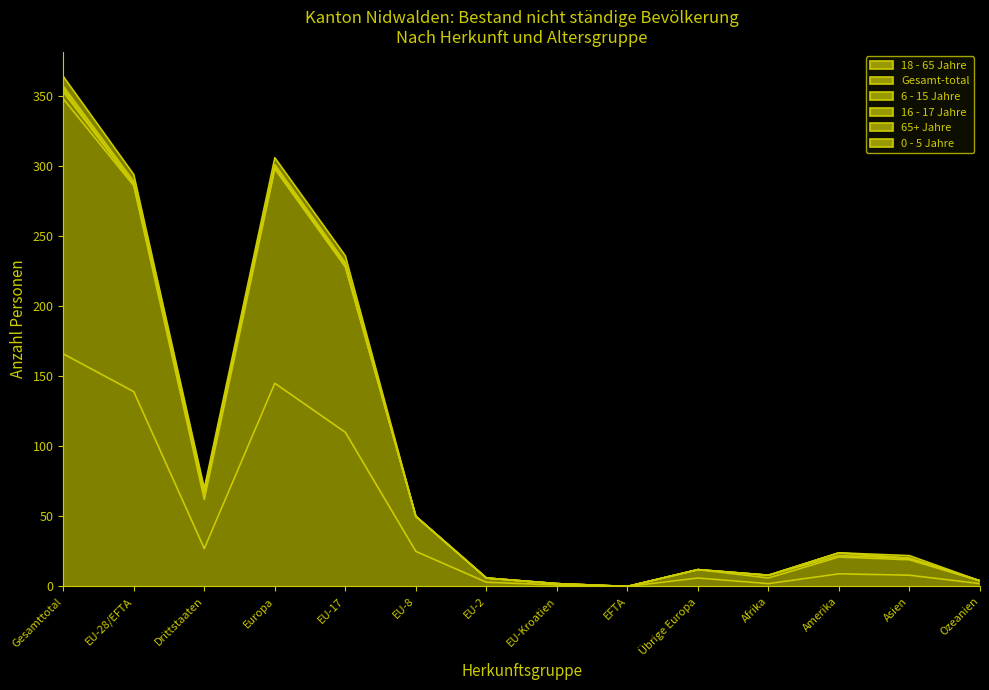

Reading left to right, list all the values displayed in this chart.

18 - 65 Jahre: Gesamttotal=166	EU-28/EFTA=139	Drittstaaten=27	Europa=145	EU-17=110	EU-8=25	EU-2=3	EU-Kroatien=1	EFTA=0	Übrige Europa=6	Afrika=2	Amerika=9	Asien=8	Ozeanien=2
Gesamt-total: Gesamttotal=182	EU-28/EFTA=147	Drittstaaten=35	Europa=153	EU-17=118	EU-8=25	EU-2=3	EU-Kroatien=1	EFTA=0	Übrige Europa=6	Afrika=4	Amerika=12	Asien=11	Ozeanien=2
6 - 15 Jahre: Gesamttotal=5	EU-28/EFTA=1	Drittstaaten=4	Europa=1	EU-17=1	EU-8=0	EU-2=0	EU-Kroatien=0	EFTA=0	Übrige Europa=0	Afrika=2	Amerika=1	Asien=1	Ozeanien=0
16 - 17 Jahre: Gesamttotal=2	EU-28/EFTA=0	Drittstaaten=2	Europa=0	EU-17=0	EU-8=0	EU-2=0	EU-Kroatien=0	EFTA=0	Übrige Europa=0	Afrika=0	Amerika=2	Asien=0	Ozeanien=0
65+ Jahre: Gesamttotal=2	EU-28/EFTA=2	Drittstaaten=0	Europa=2	EU-17=2	EU-8=0	EU-2=0	EU-Kroatien=0	EFTA=0	Übrige Europa=0	Afrika=0	Amerika=0	Asien=0	Ozeanien=0
0 - 5 Jahre: Gesamttotal=7	EU-28/EFTA=5	Drittstaaten=2	Europa=5	EU-17=5	EU-8=0	EU-2=0	EU-Kroatien=0	EFTA=0	Übrige Europa=0	Afrika=0	Amerika=0	Asien=2	Ozeanien=0